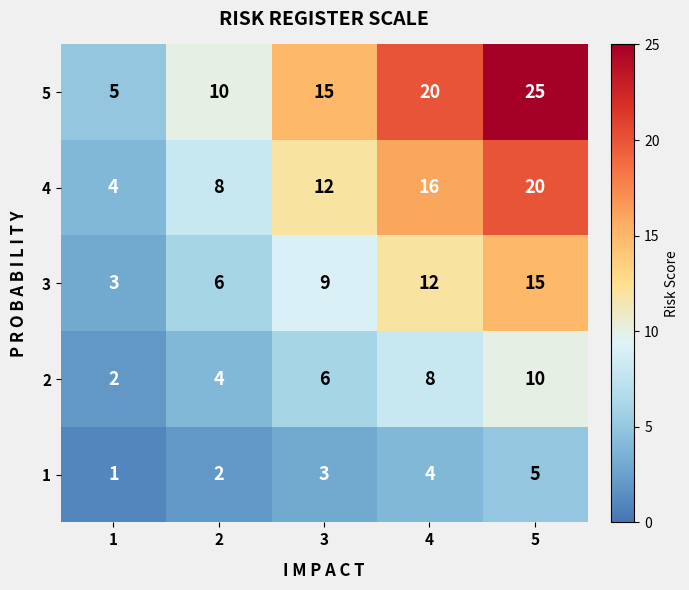

How many 1 values are between 2 and 4?

3